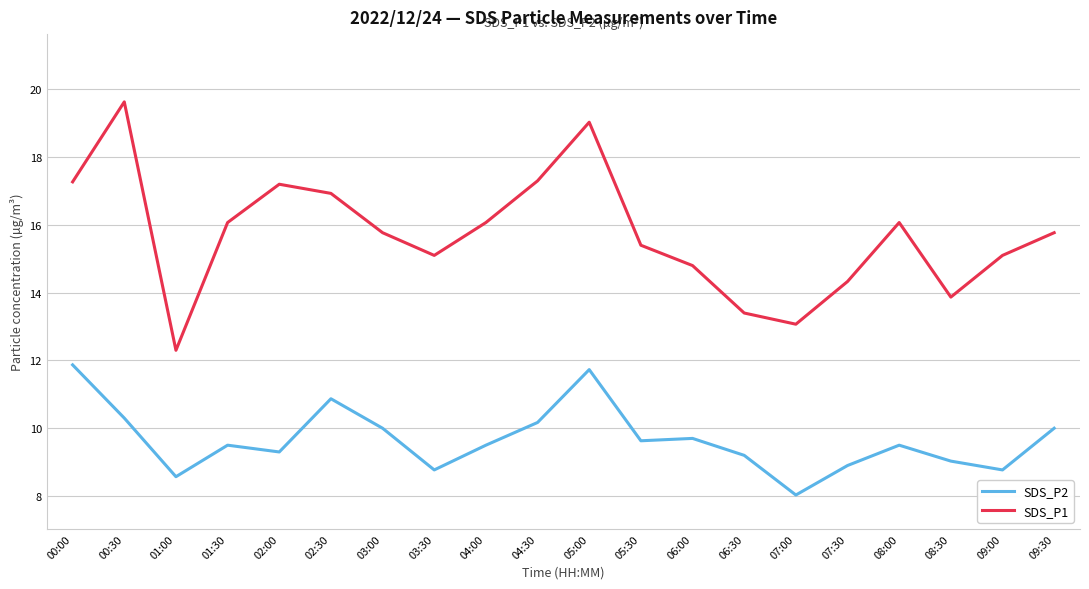

What are all the series names shown in the legend?

SDS_P2, SDS_P1